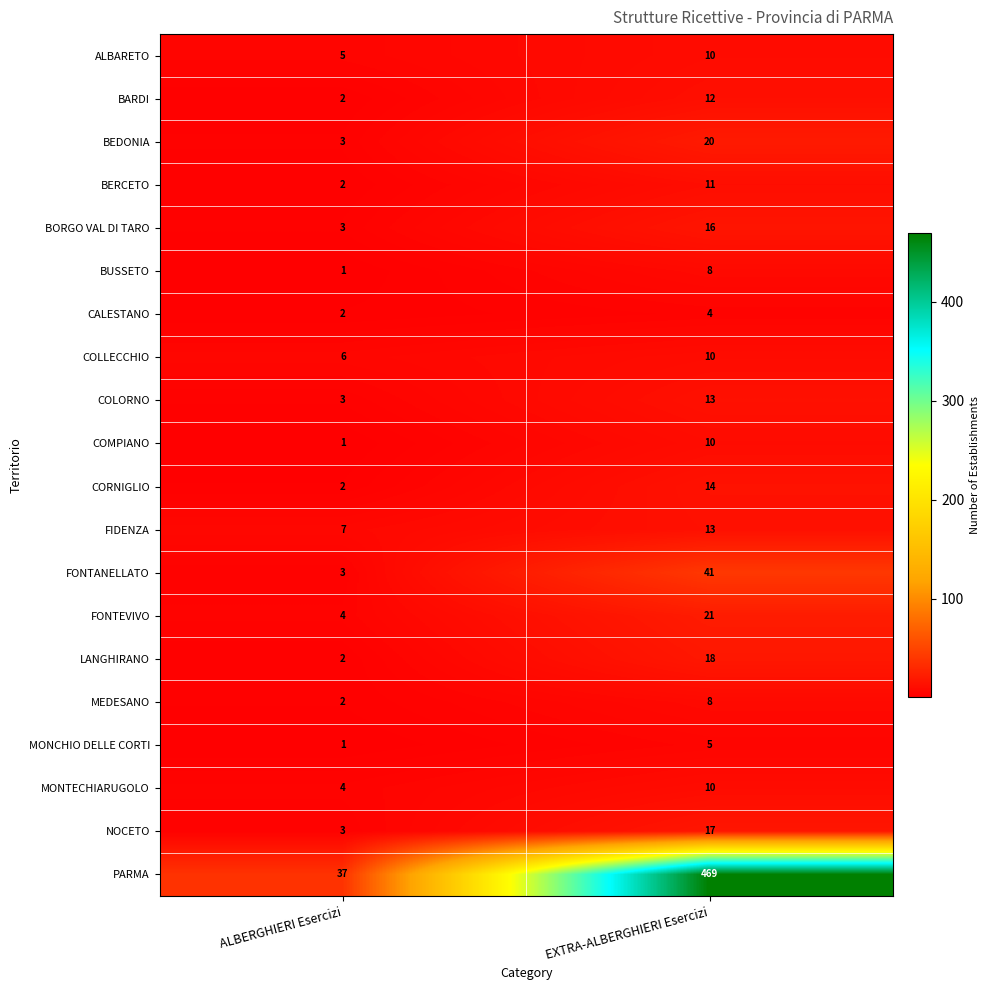

Which series changed the most between ALBERGHIERI Esercizi and EXTRA-ALBERGHIERI Esercizi?

PARMA